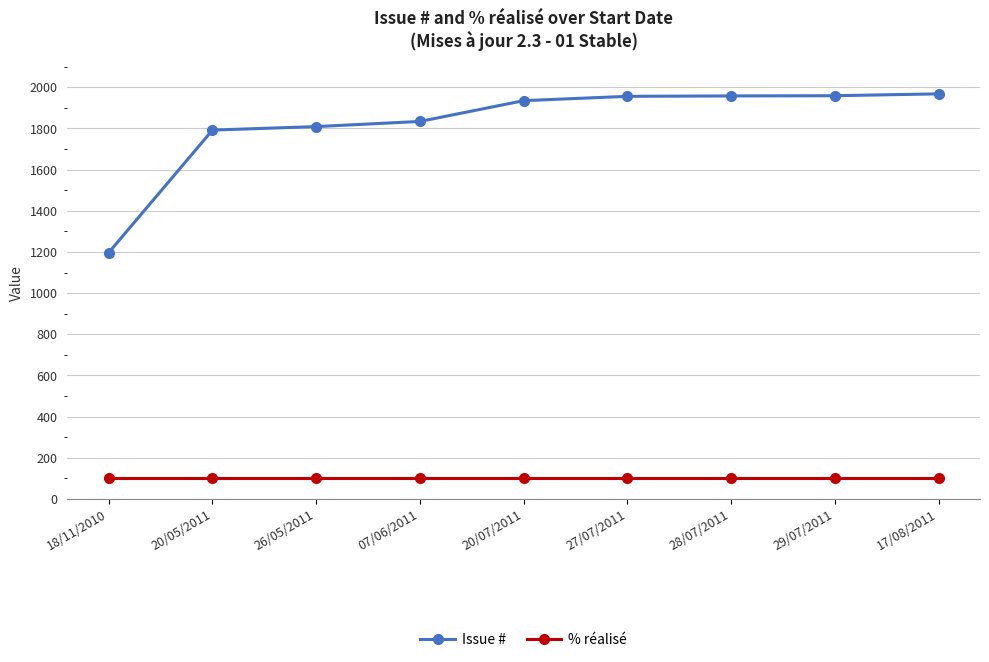

Is the value of % réalisé at 28/07/2011 greater than the value of Issue # at 17/08/2011?

No